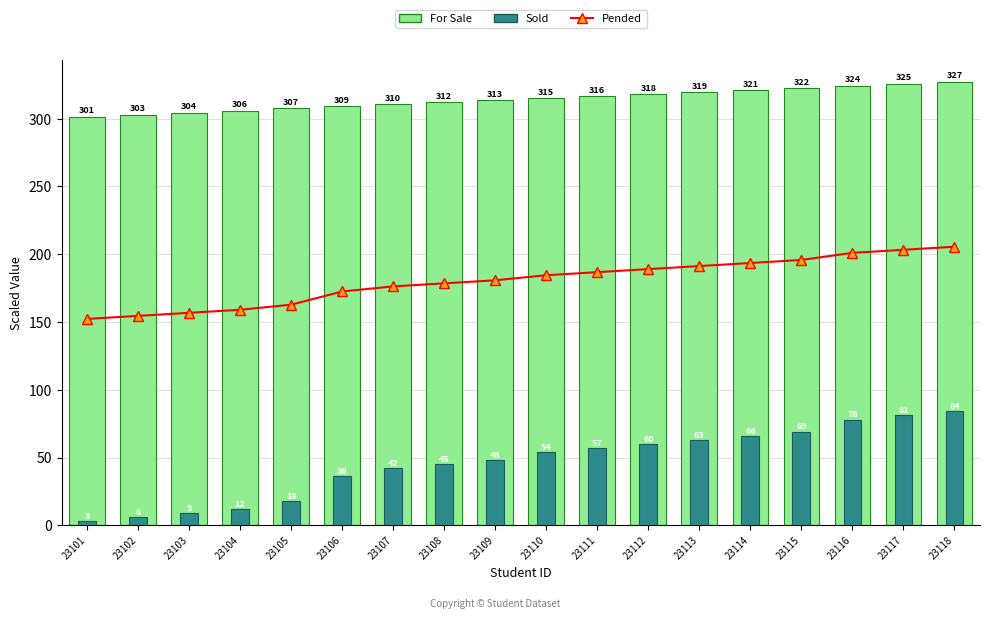

Reading left to right, list all the values displayed in this chart.

Pended: 152.2	154.5	156.8	159.0	162.8	172.5	176.2	178.5	180.8	184.5	186.8	189.0	191.2	193.5	195.8	201.0	203.2	205.5
For Sale: 301.5	303.0	304.5	306.0	307.5	309.0	310.5	312.0	313.5	315.0	316.5	318.0	319.5	321.0	322.5	324.0	325.5	327.0
Sold: 3.0	6.0	9.0	12.0	18.0	36.0	42.0	45.0	48.0	54.0	57.0	60.0	63.0	66.0	69.0	78.0	81.0	84.0